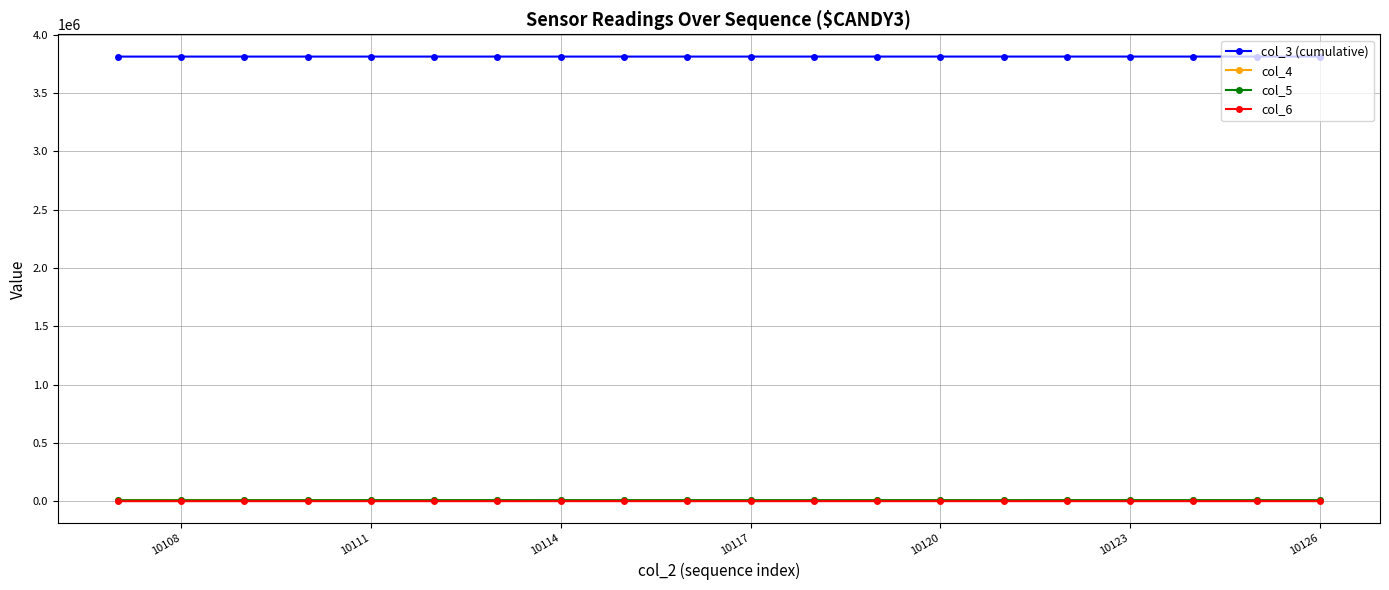

Which series has the largest total across all categories?

col_3 (cumulative)